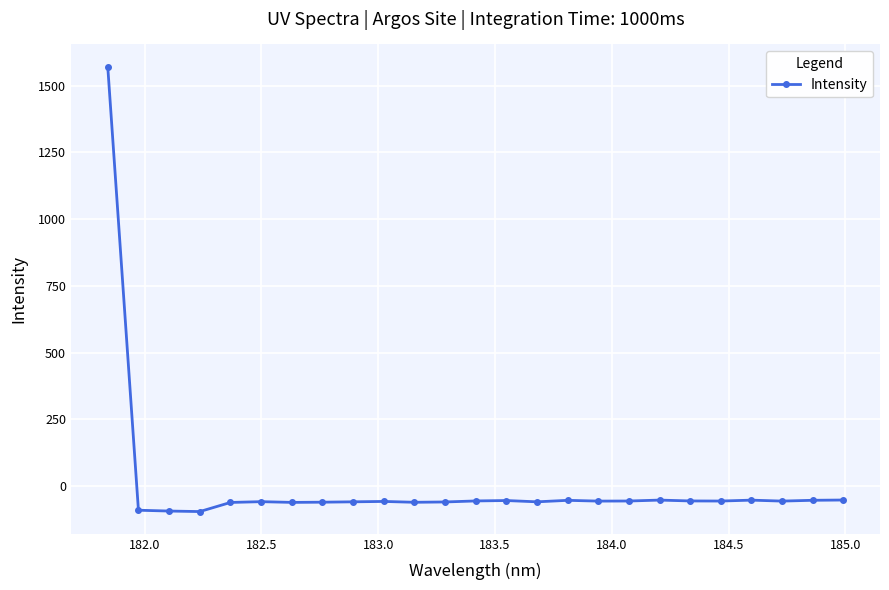

What is the value of the 8th point from the left?

-60.7